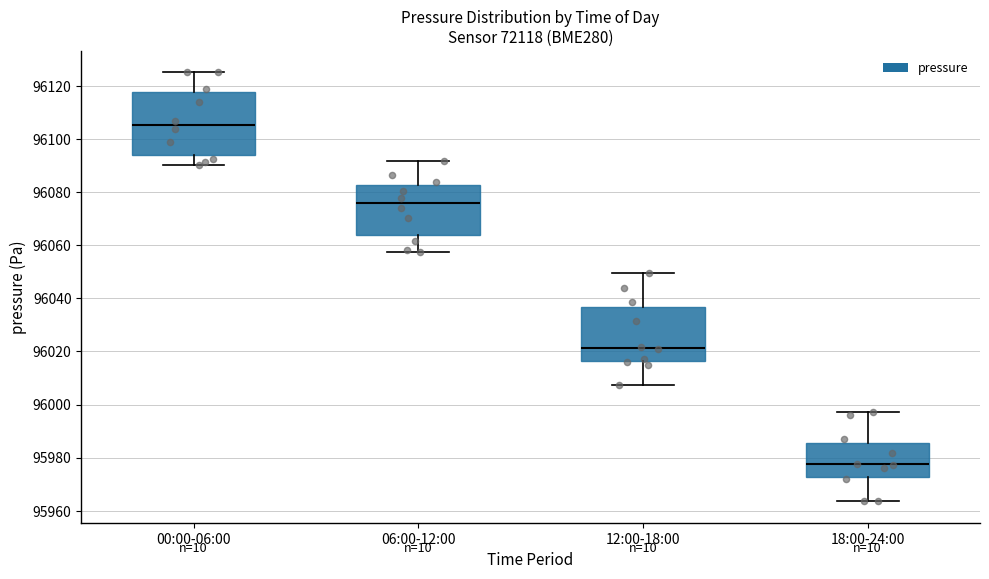

Which box has the highest median line?

00:00-06:00